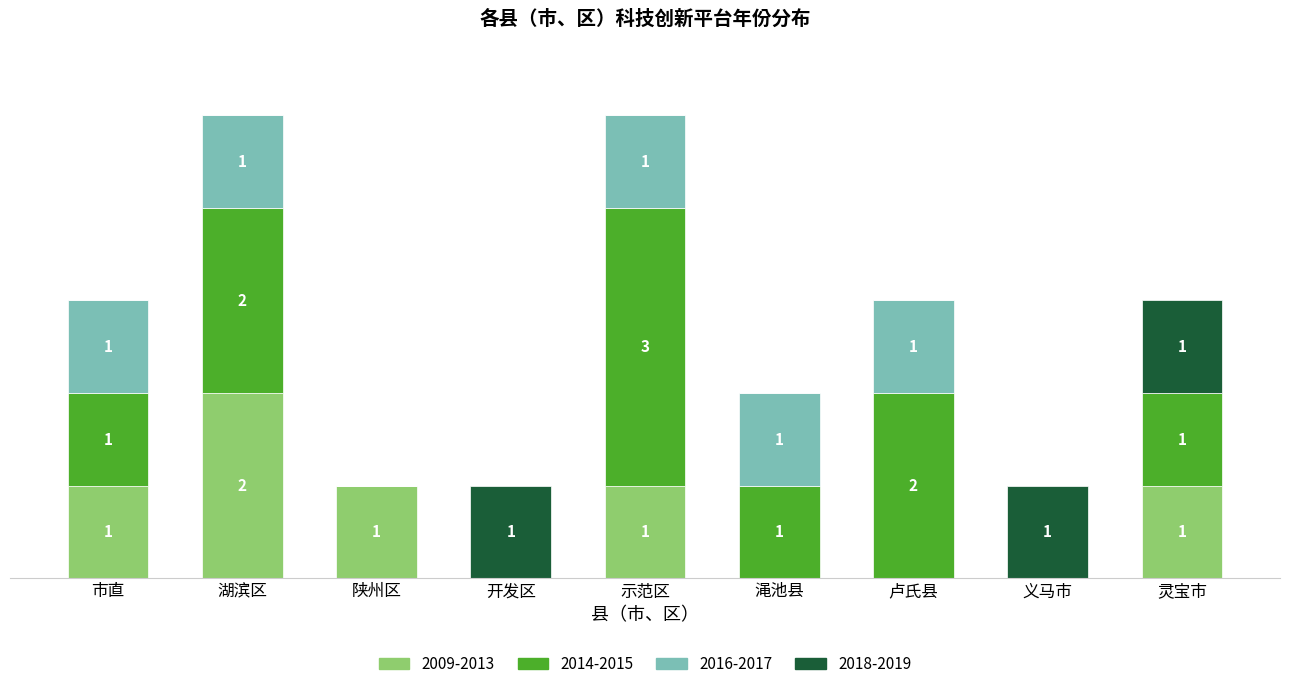

Are the bars horizontal?

No